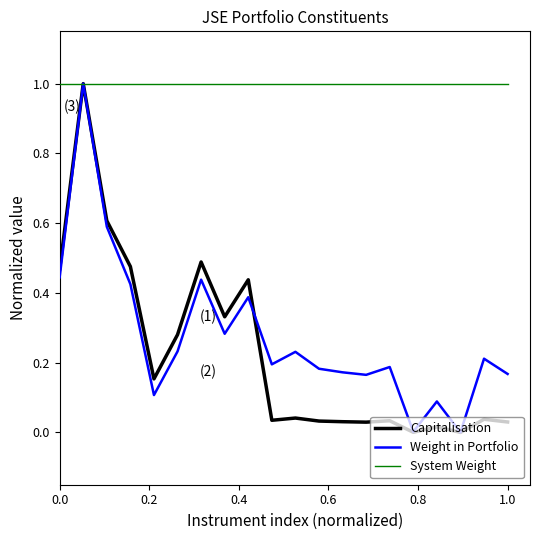

How many lines are shown in the chart?

3